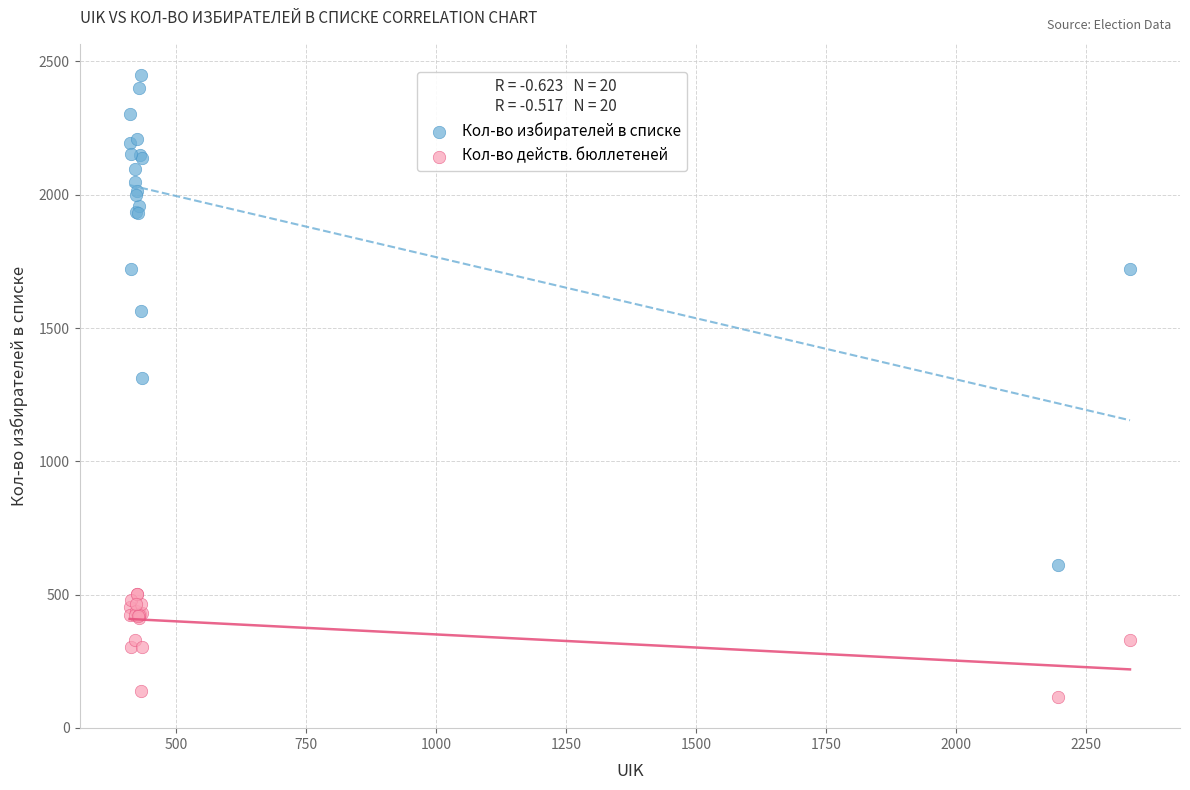

Which series contains the highest Y value?

Кол-во избирателей в списке